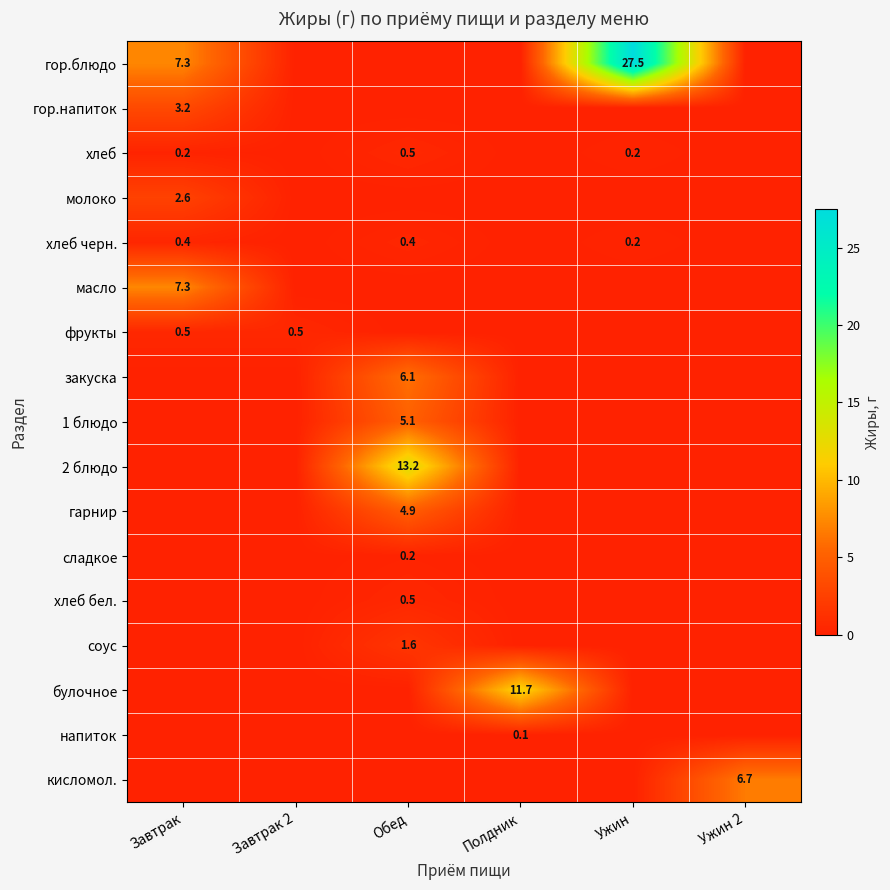

Is it true that 2 блюдо equals 8.4 at Обед?

False